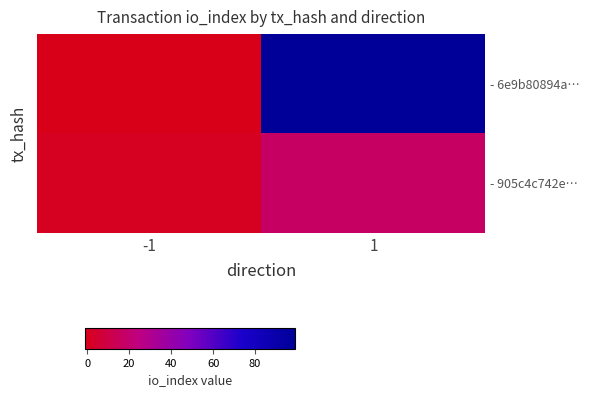

List the series in order of their peak value, highest first.

- 6e9b80894a…, - 905c4c742e…